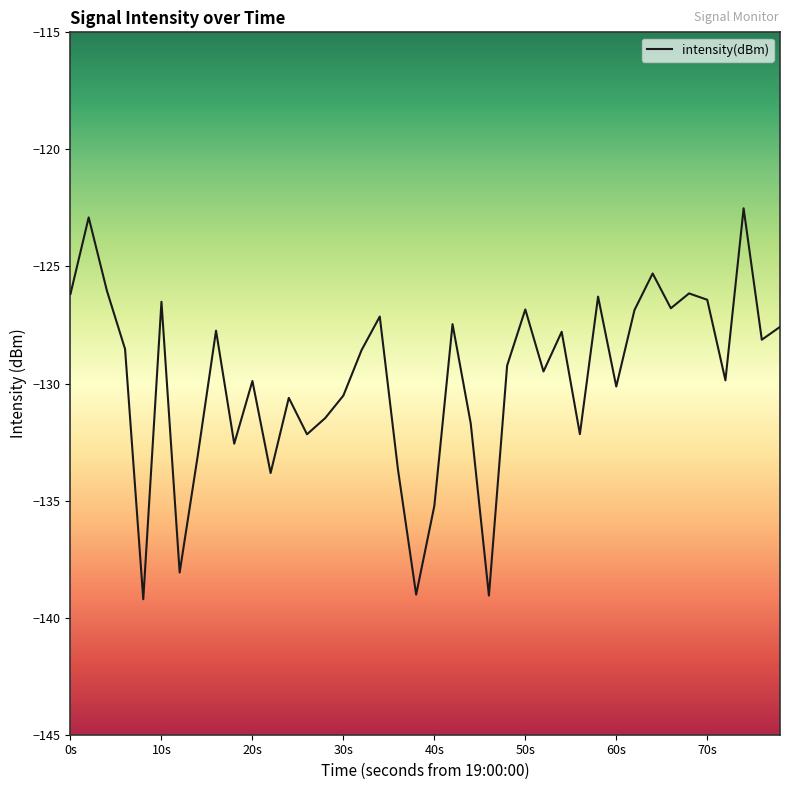

What is the difference between the maximum and minimum values?

16.7